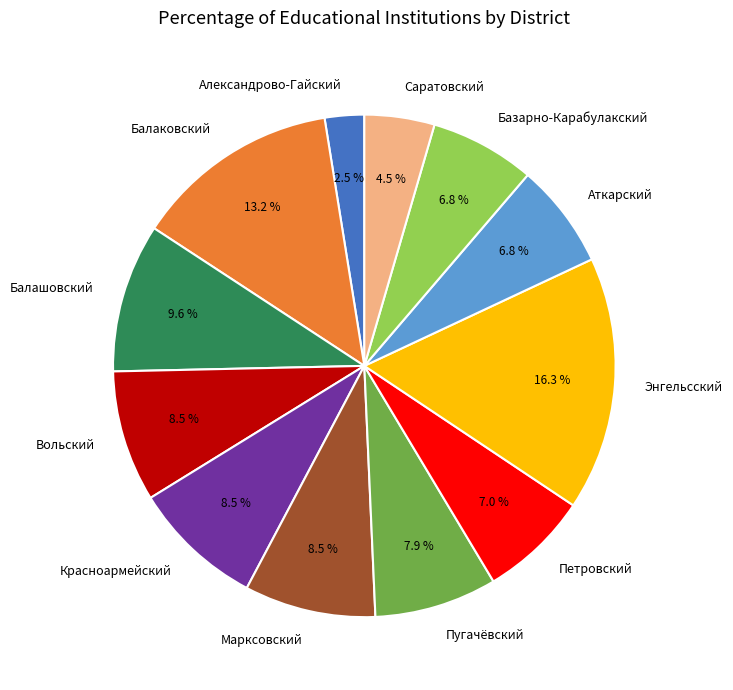

Is it true that Балаковский is 2% of the pie?

False